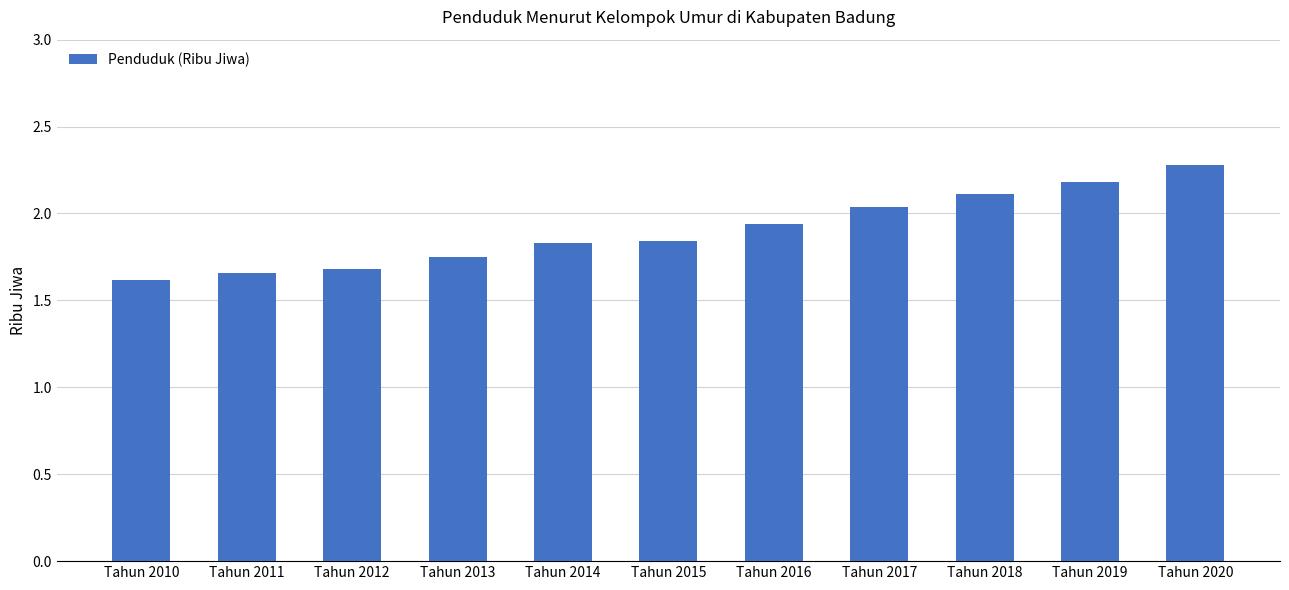

Approximately how many times larger is the value at Tahun 2020 compared to Tahun 2014?

1.2